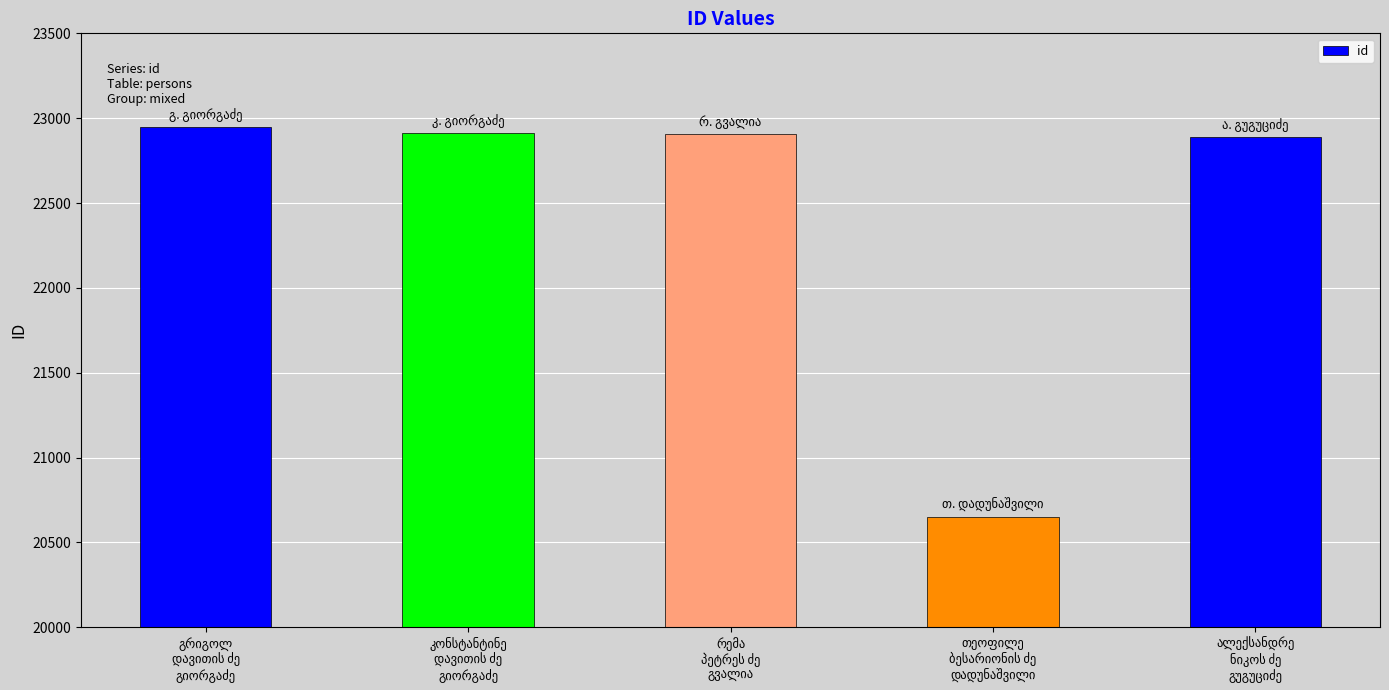

What is the value of the 5th bar from the left?

22889